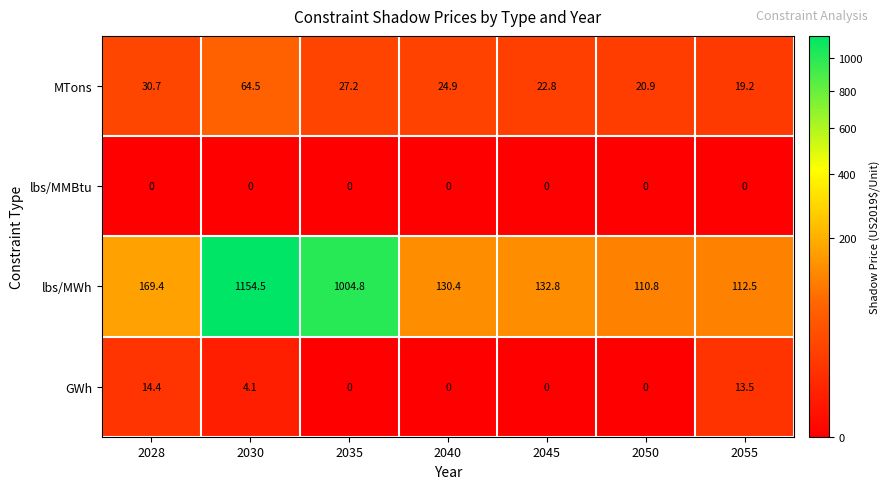

At which category is the sum across all series the highest?

2030